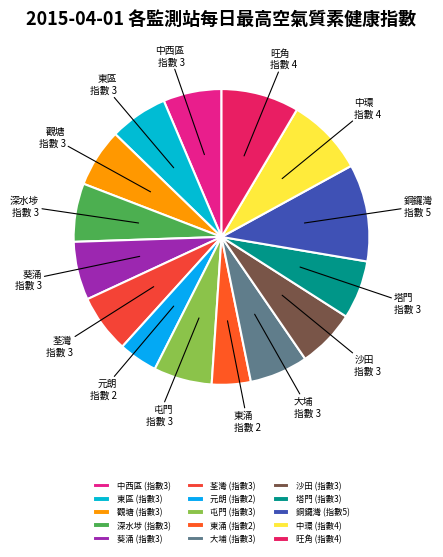

Does 觀塘 account for over 50% of the chart?

No